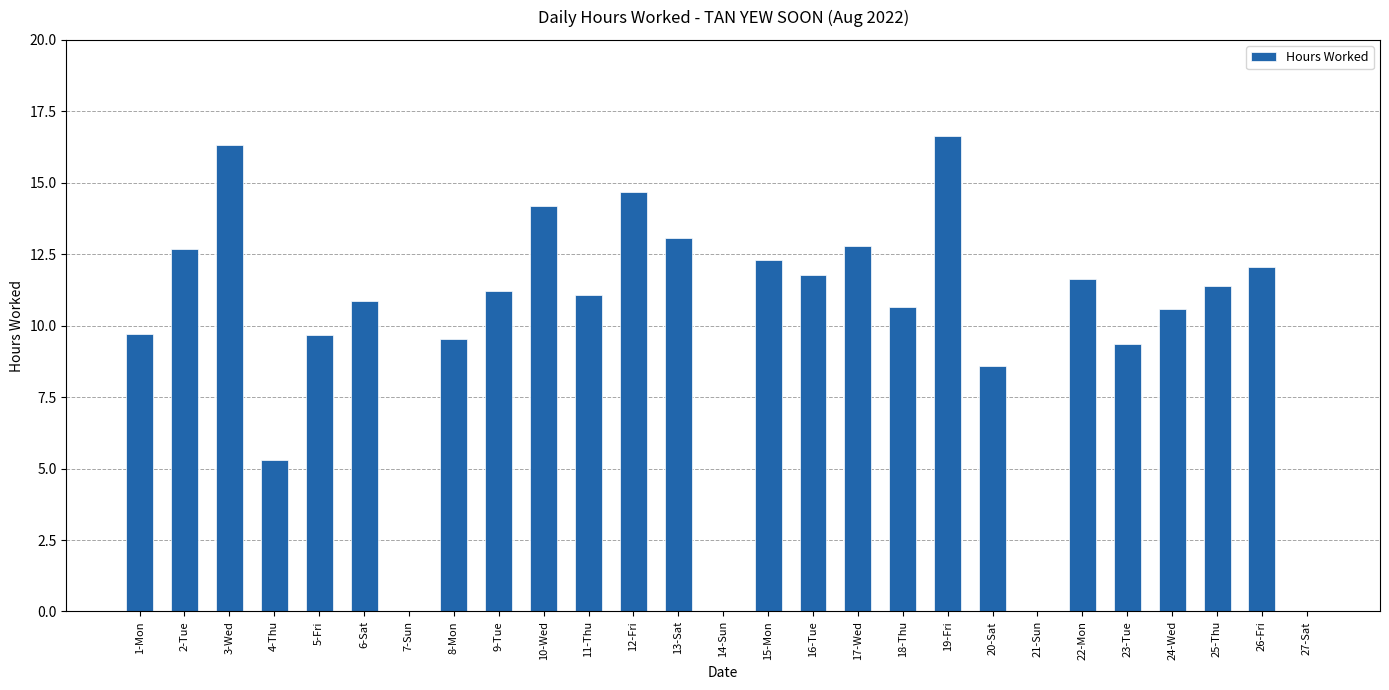

What value does the data have at 25-Thu?

11.4